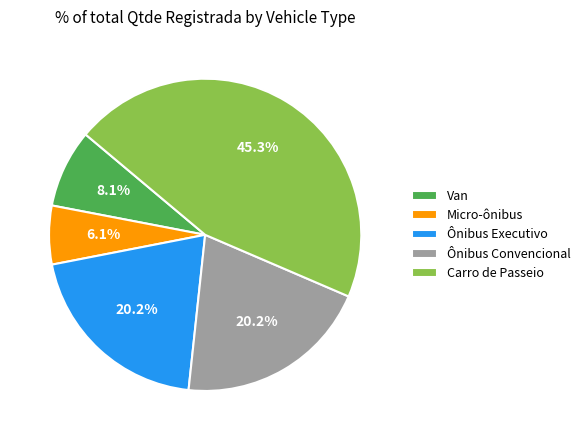

Approximately how many times larger is the value at Van compared to Carro de Passeio?

0.2